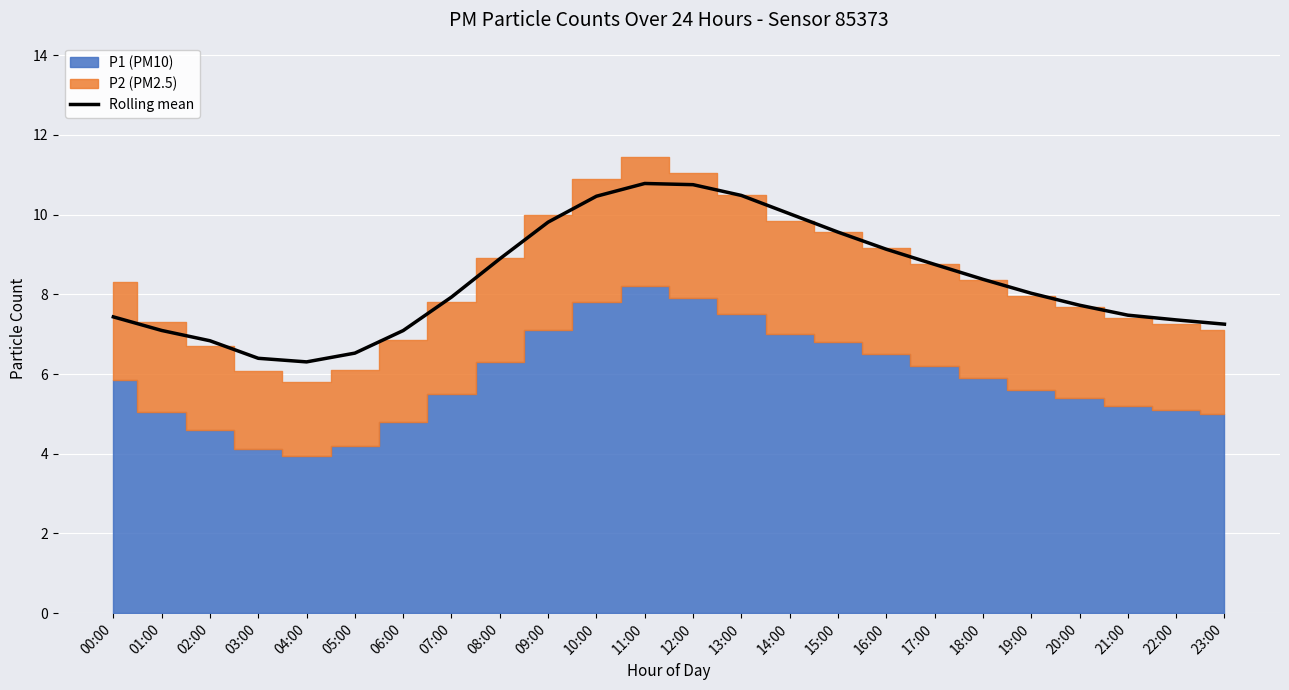

How many interior local valleys (lower than both neighbors) does the data have?

1